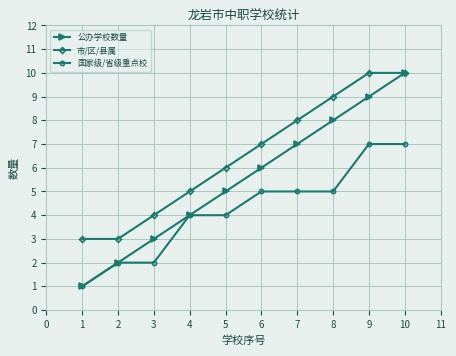

Which series has the widest spread of values?

公办学校数量